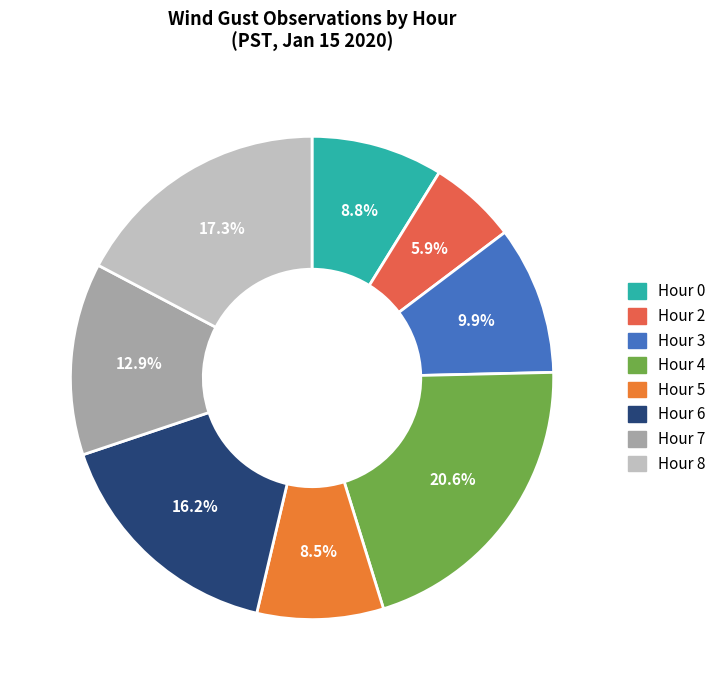

To the nearest percent, what is the difference between the Hour 5 and Hour 8 slice percentages?

9%